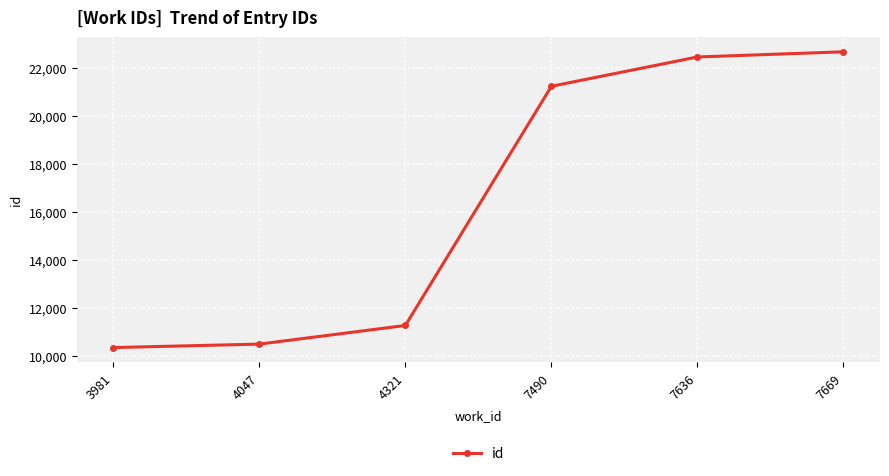

Which has a higher value, 4047 or 7669?

7669